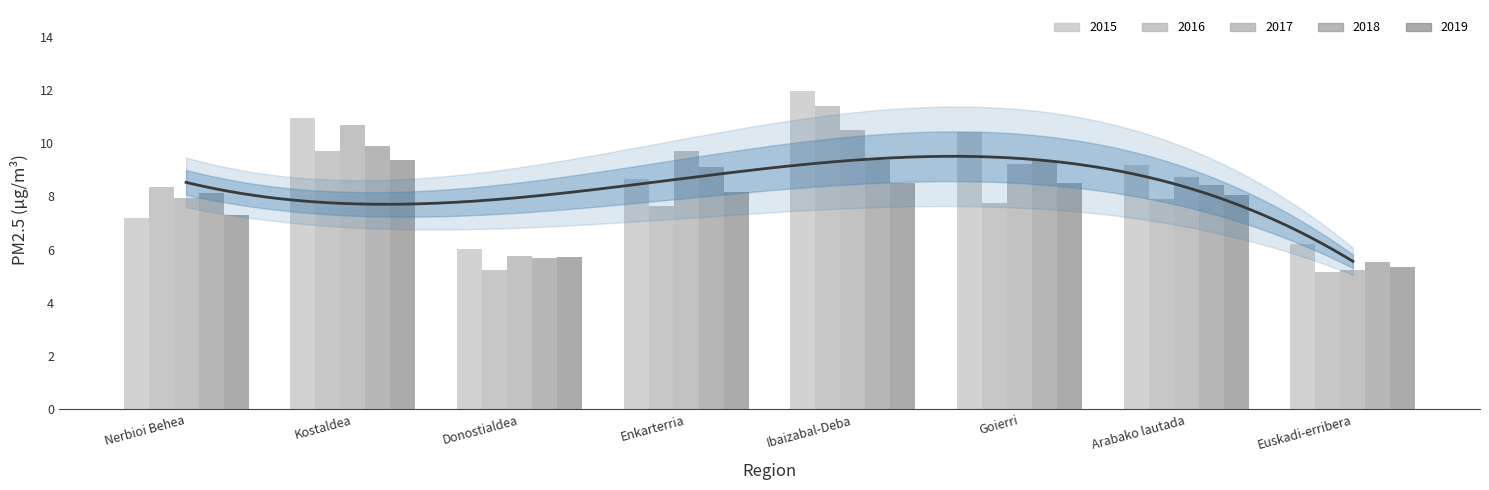

How many groups of bars are there?

8